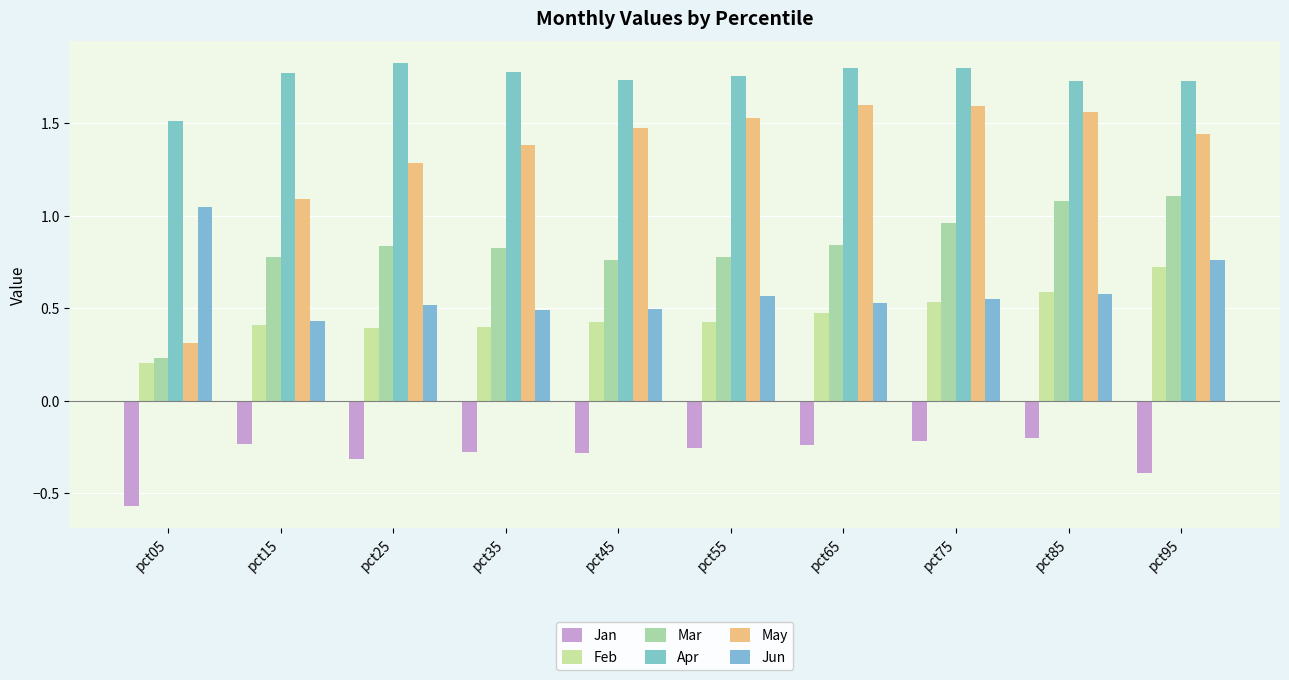

At how many categories does at least one series exceed 1?

10